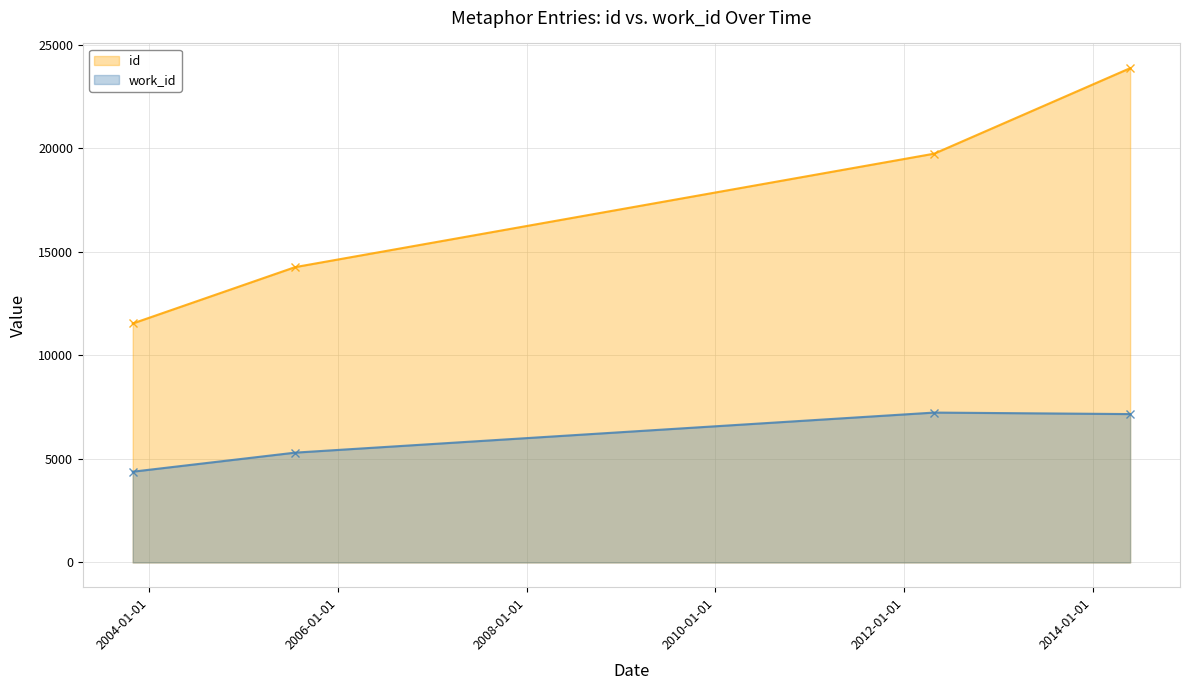

The value of id at 2012-04-27 is 12192. True or false?

False